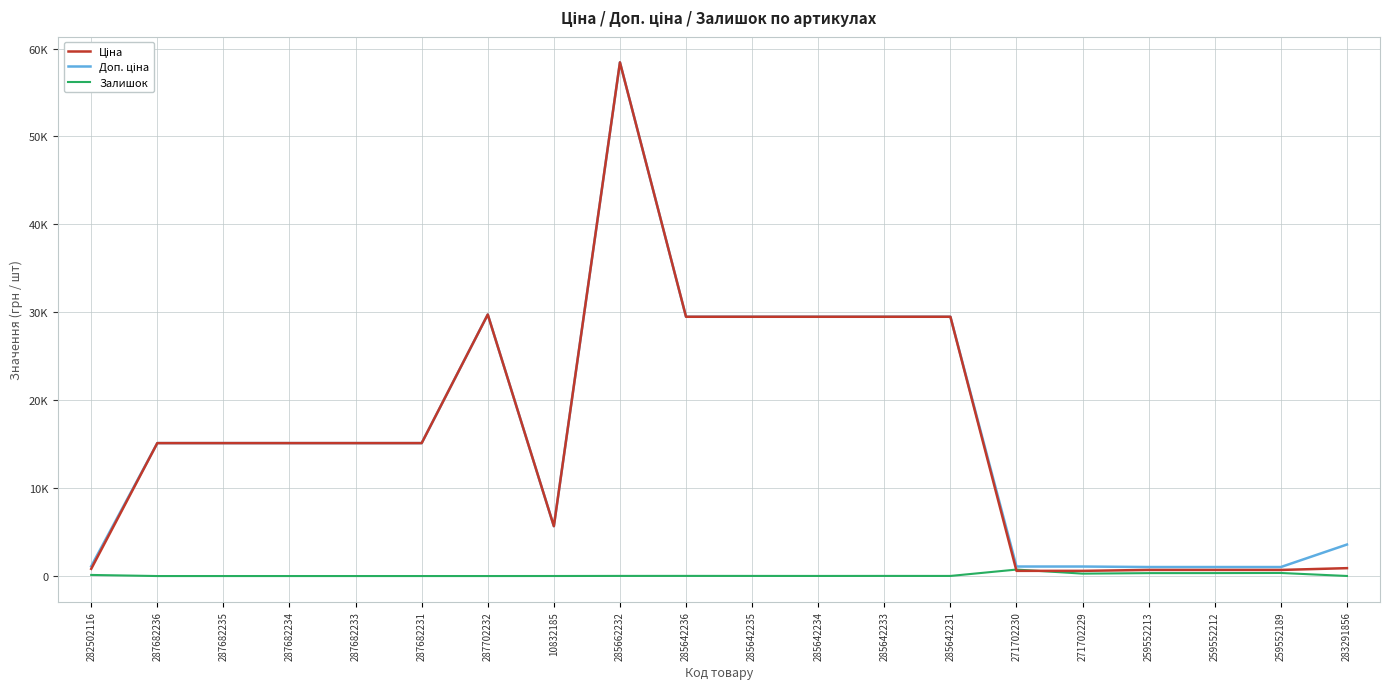

Does the chart display data point markers on the line(s)?

No